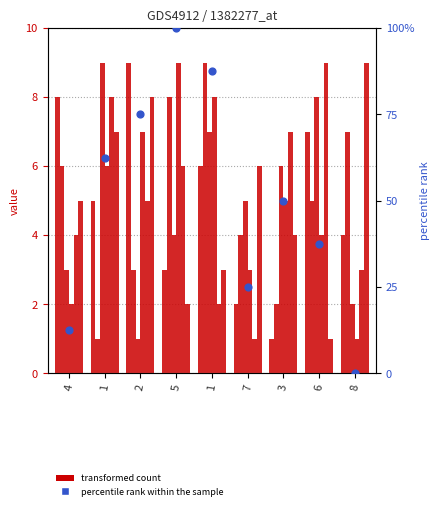

Is the value of col_2 at 2 greater than the value of col_6 at 4?

No